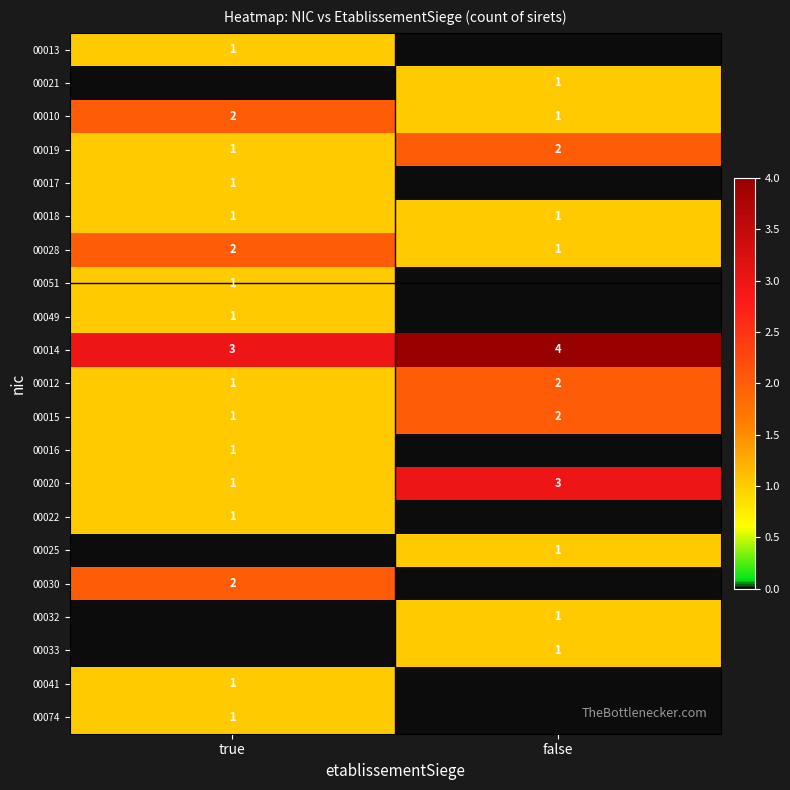

Count the number of data series in this chart.

21